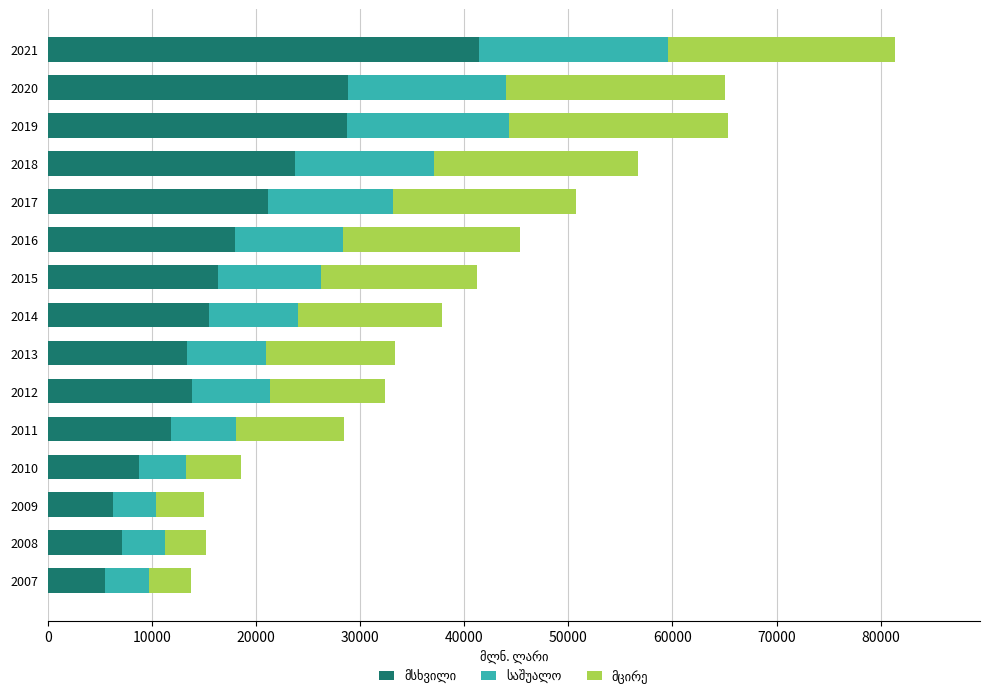

What is the total value across all series at 2014?

37906.3